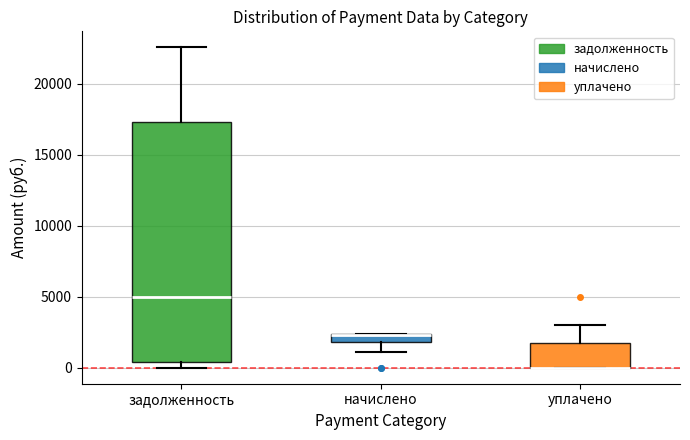

Comparing the boxes themselves (not the whiskers), which one is the tallest?

задолженность